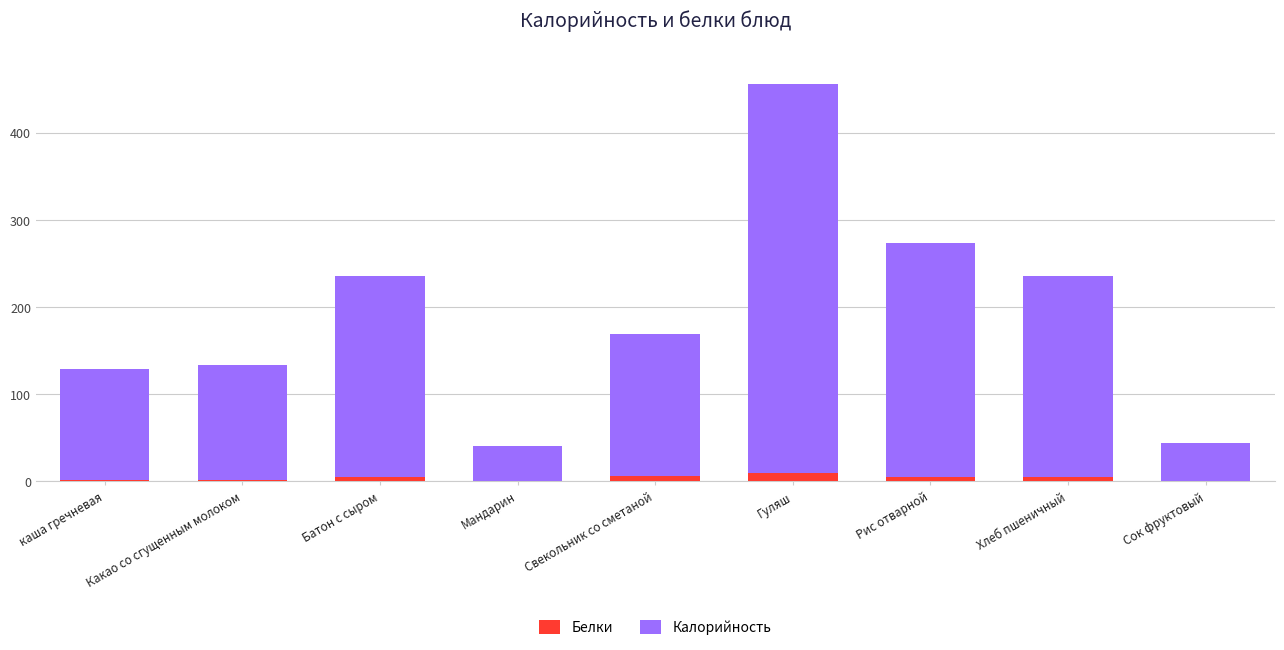

Are the bars grouped side by side (vs. stacked)?

No